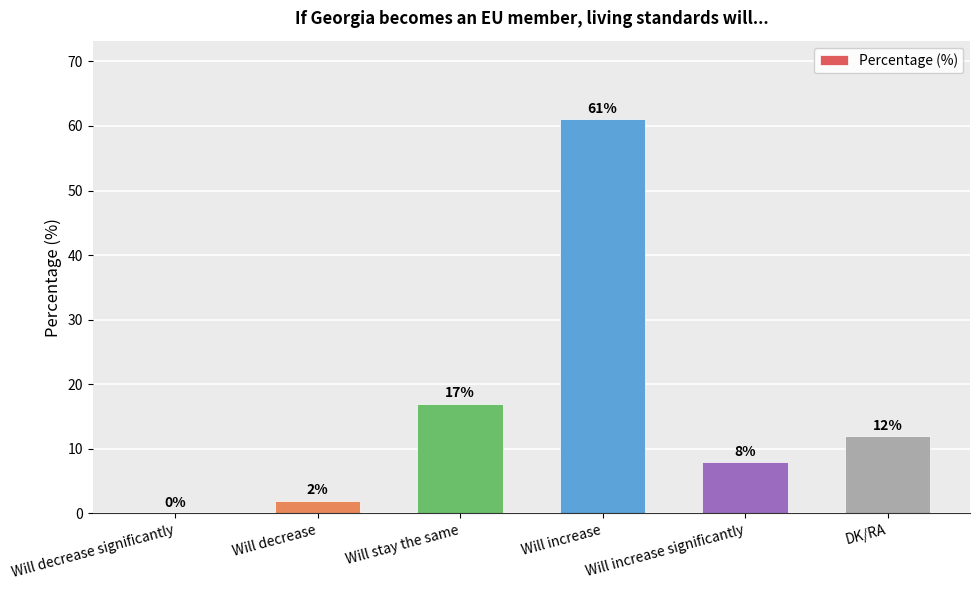

Between Will increase and Will decrease significantly, which is larger?

Will increase